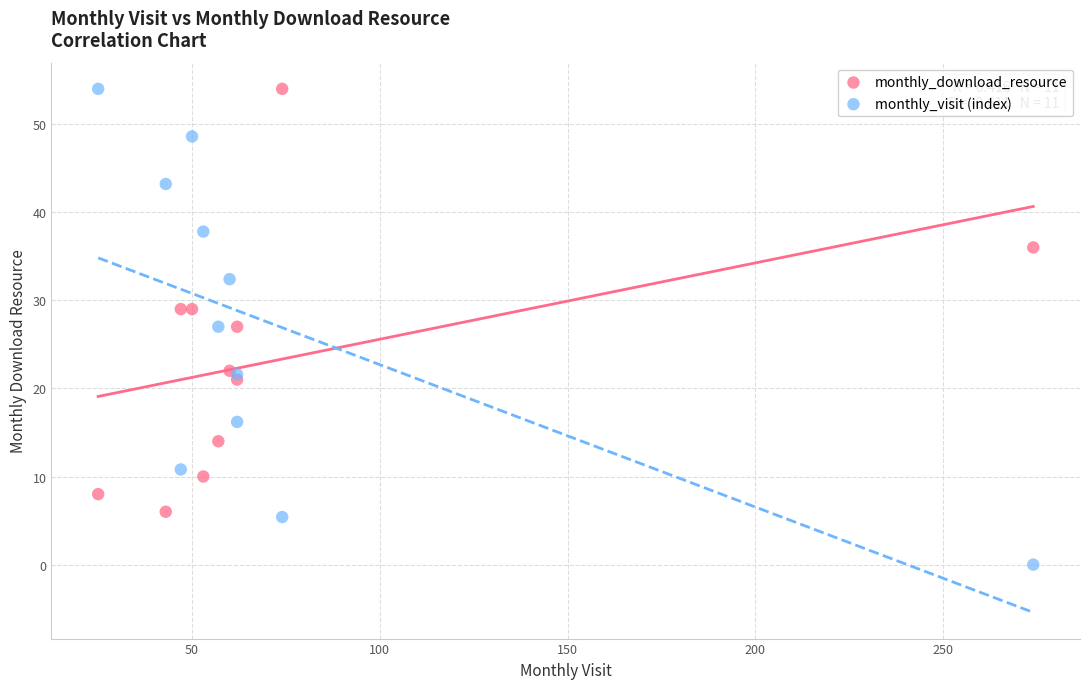

What is the X range (max minus min) for the scatter plot?

249.0